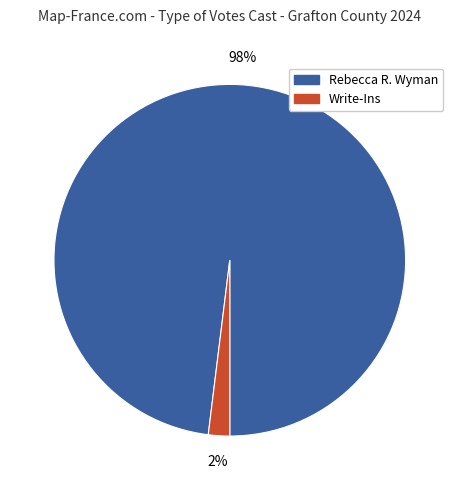

Is there any slice that represents more than half of the pie?

Yes